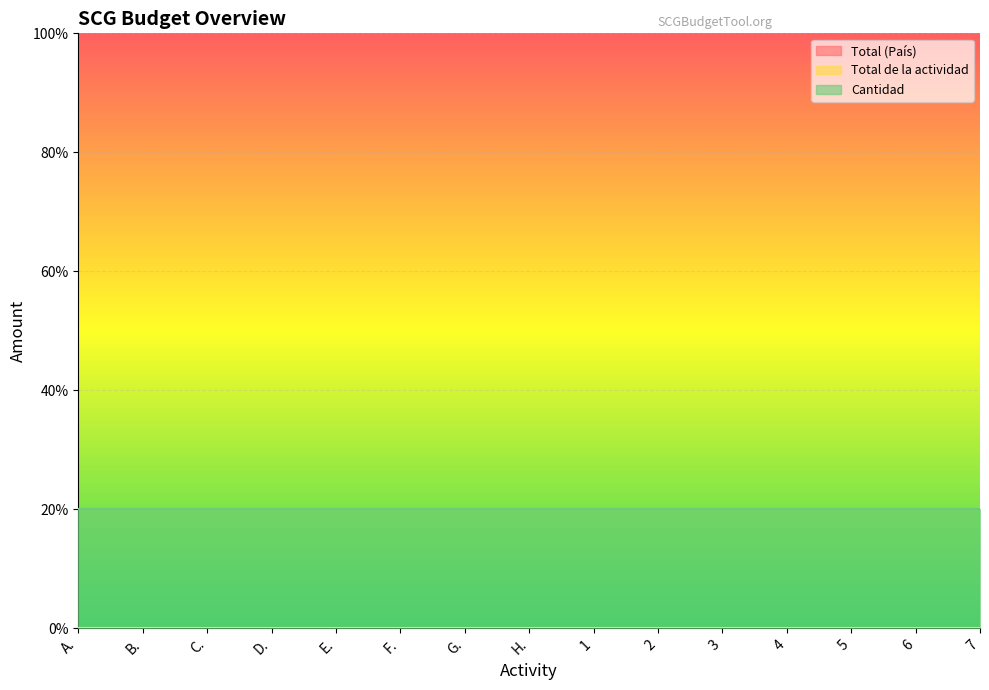

The Total (País) series shows 0 at 2. True or false?

True